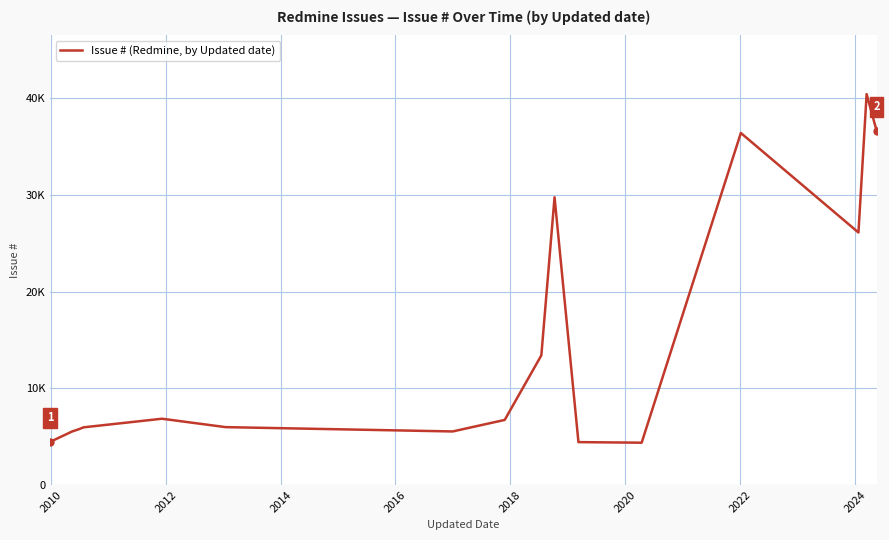

Does the chart display data point markers on the line(s)?

No